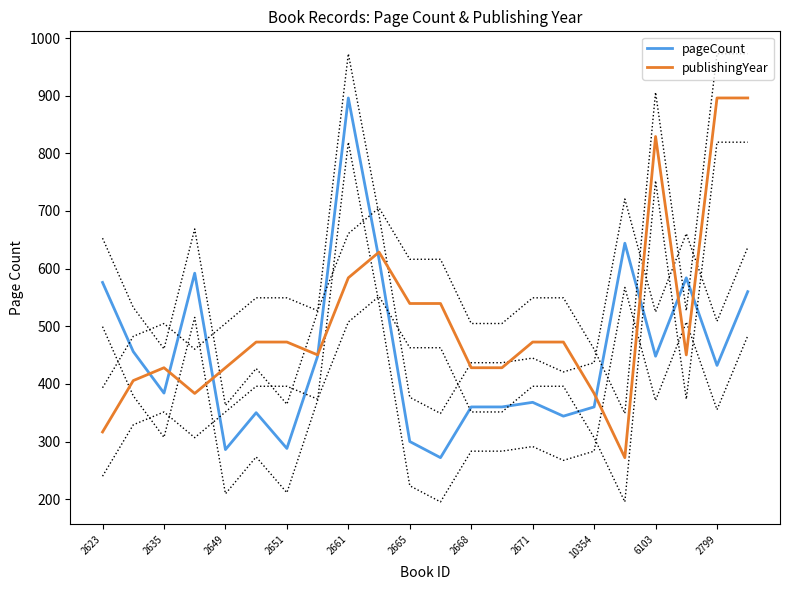

What is the label of the 14th point from the left?

13